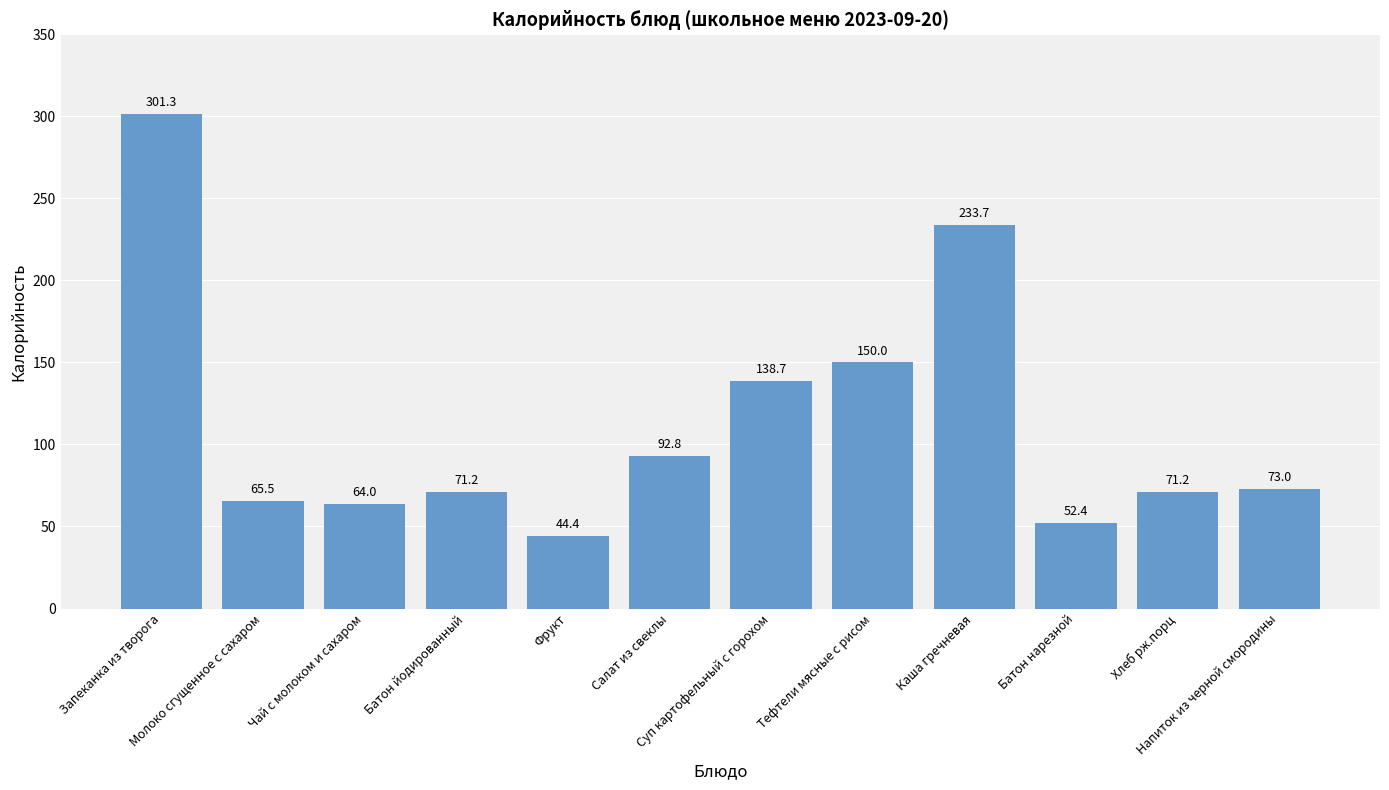

Between Батон нарезной and Чай с молоком и сахаром, which is larger?

Чай с молоком и сахаром